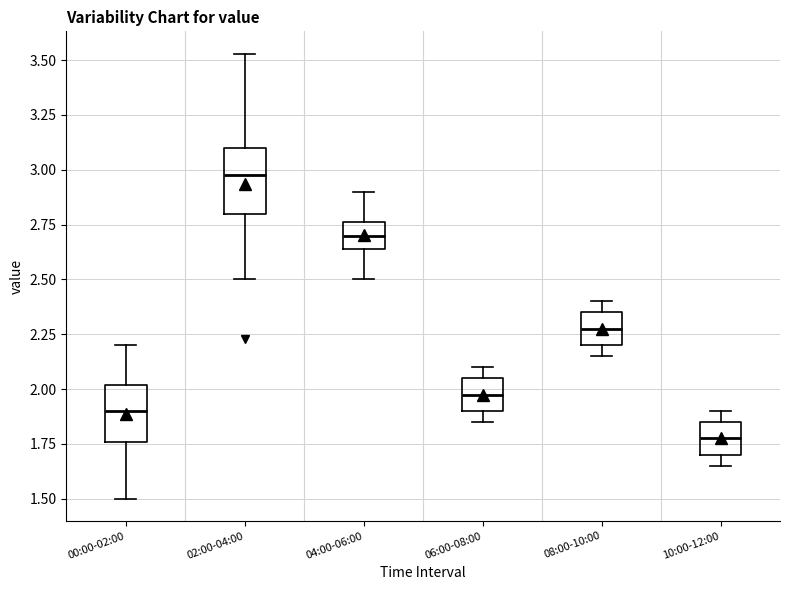

Which box's median line is the lowest?

10:00-12:00